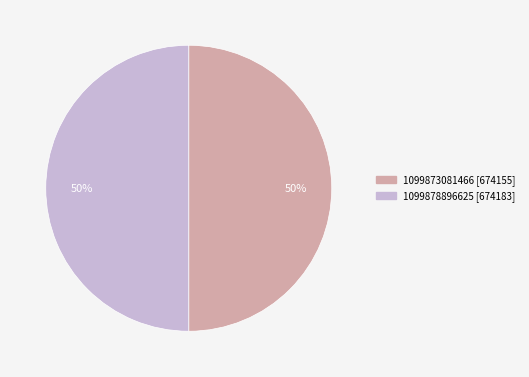

To the nearest percent, what percentage of the pie is 1099878896625?

50%